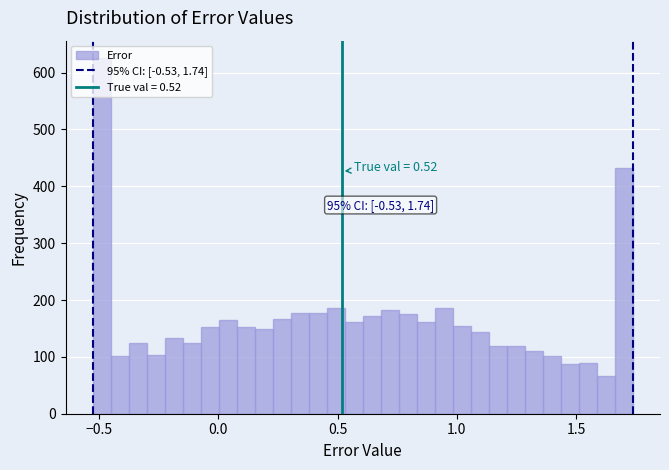

Read against the x-axis, roughly where is the centre of the tallest bar?

-0.50